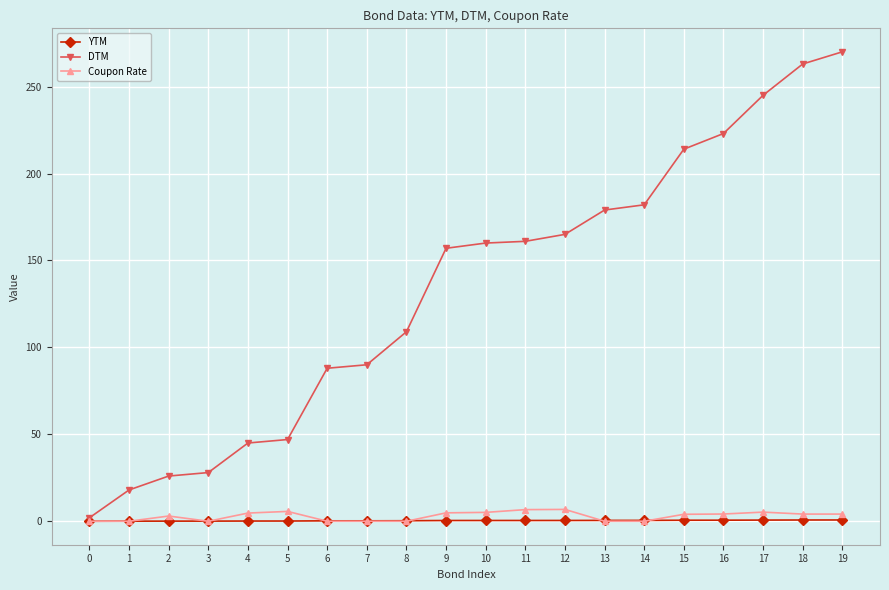

How many lines are shown in the chart?

3